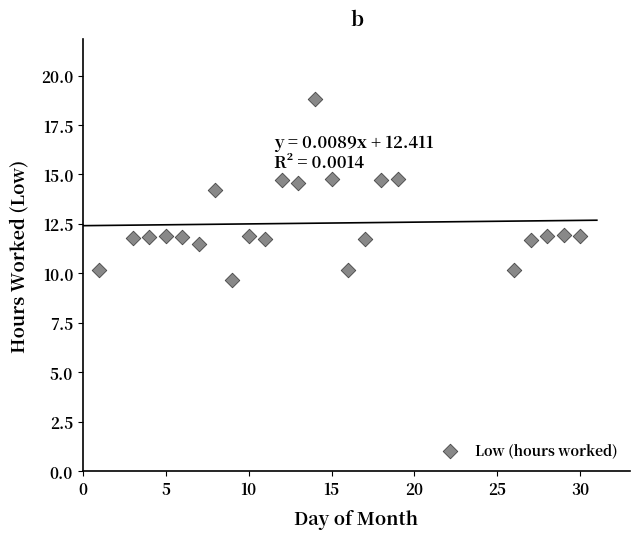

What is the range of X values (max minus min)?

29.0